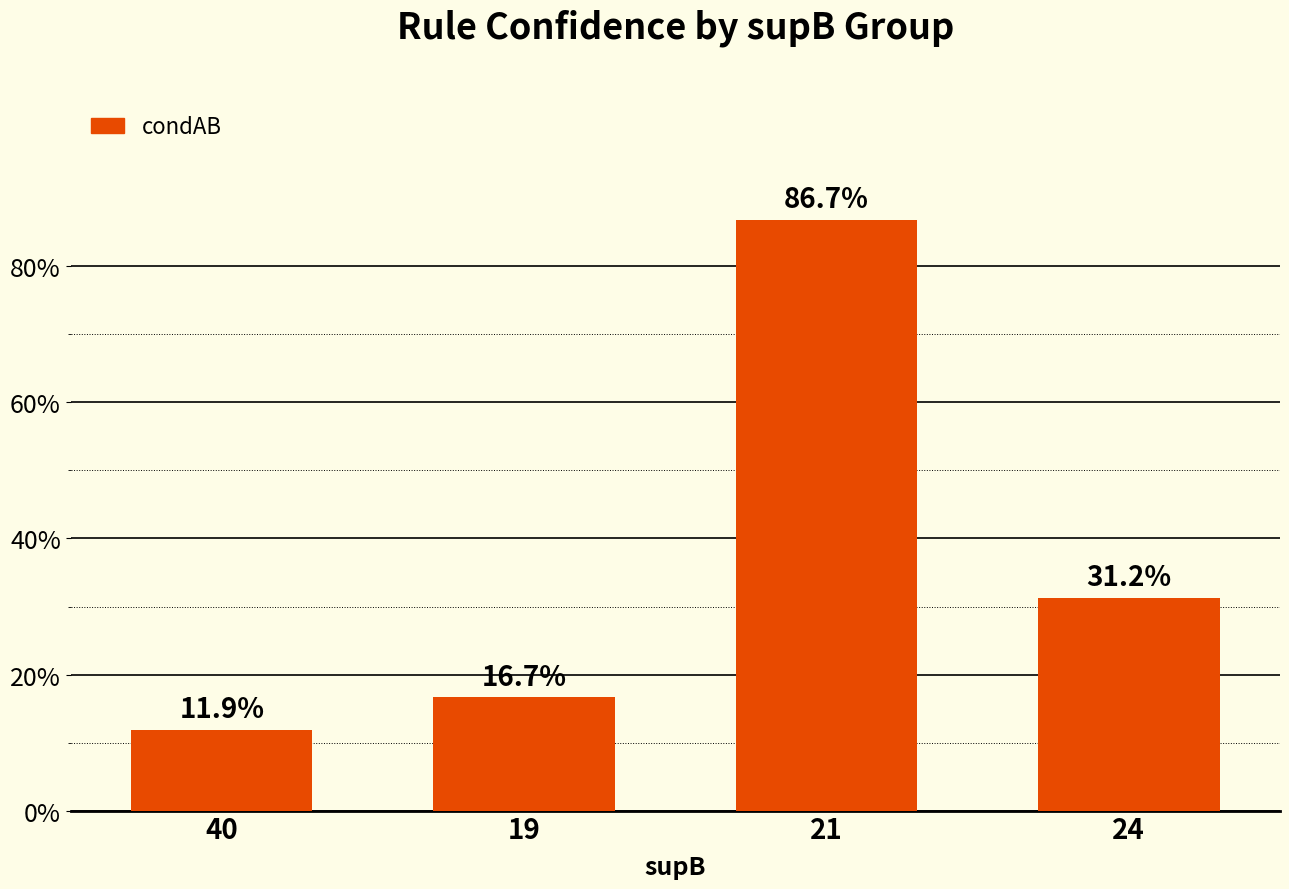

Reading left to right, extract all data points from this chart.

0.1	0.2	0.9	0.3